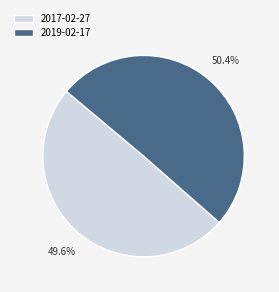

True or false: 2019-02-17 accounts for 61% of the total.

False